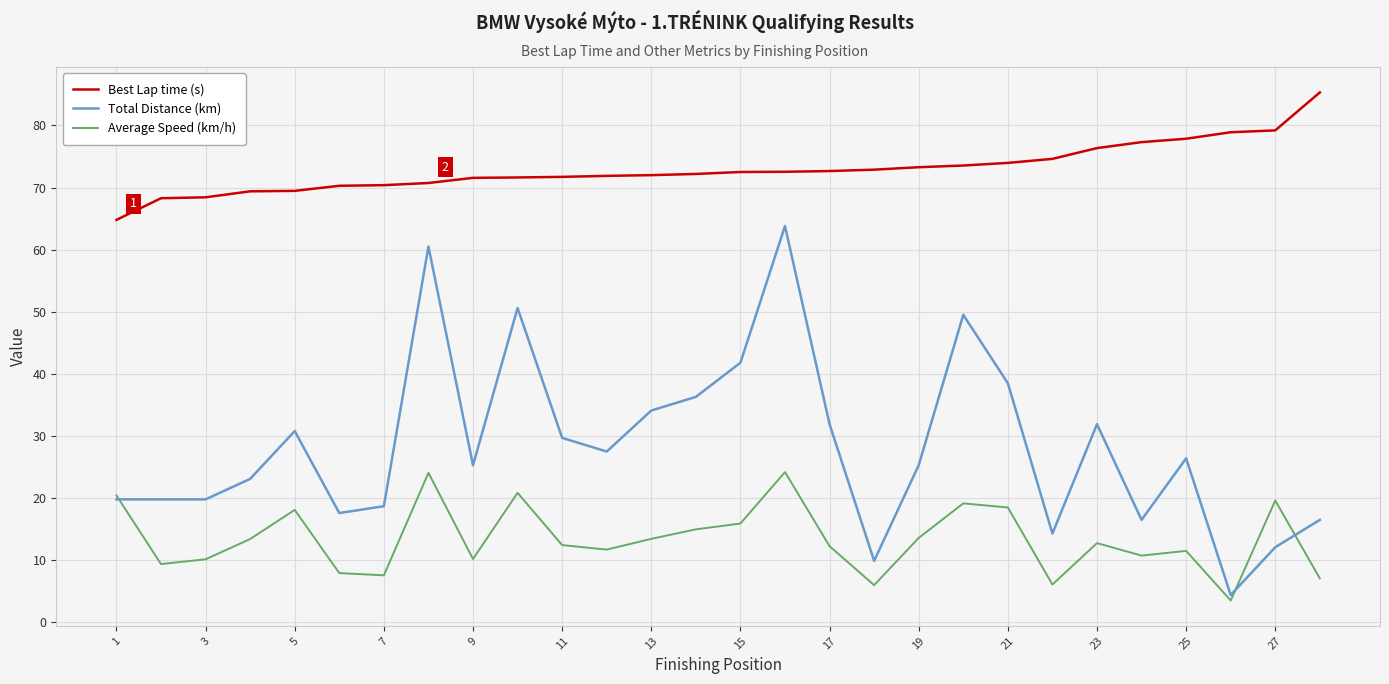

Does the chart display data point markers on the line(s)?

No